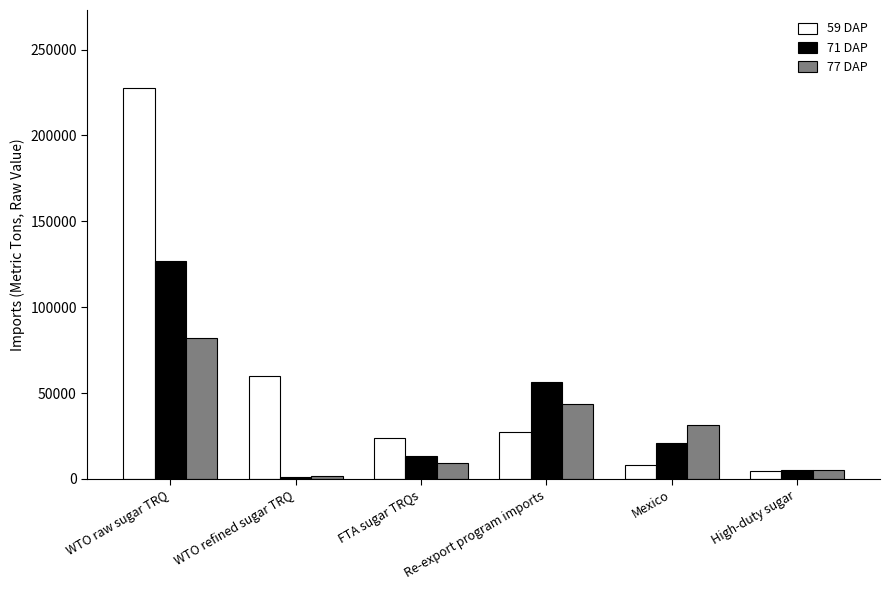

Is it true that 71 DAP equals 126991.0 at WTO raw sugar TRQ?

True